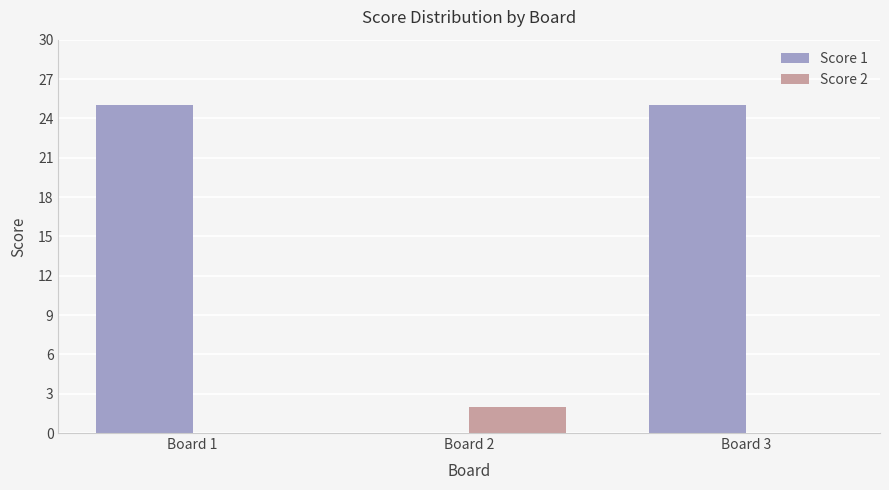

What are all the series names shown in the legend?

Score 1, Score 2